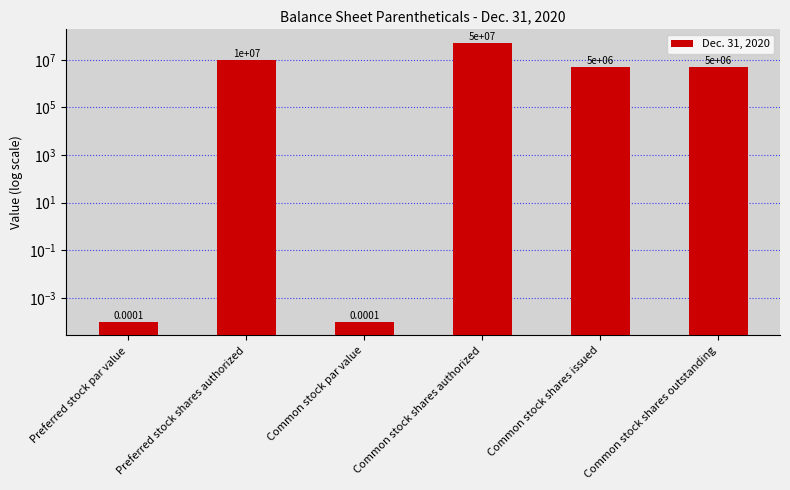

At which label does the data first exceed 5000000?

Preferred stock shares authorized